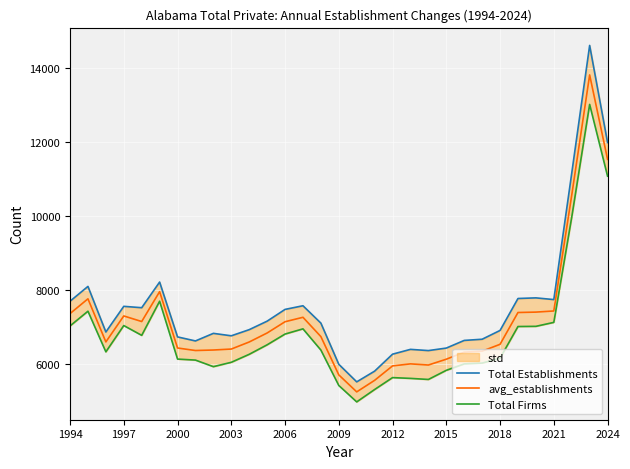

What is the value of the Total Firms point at the 4th from the left?

7042.0